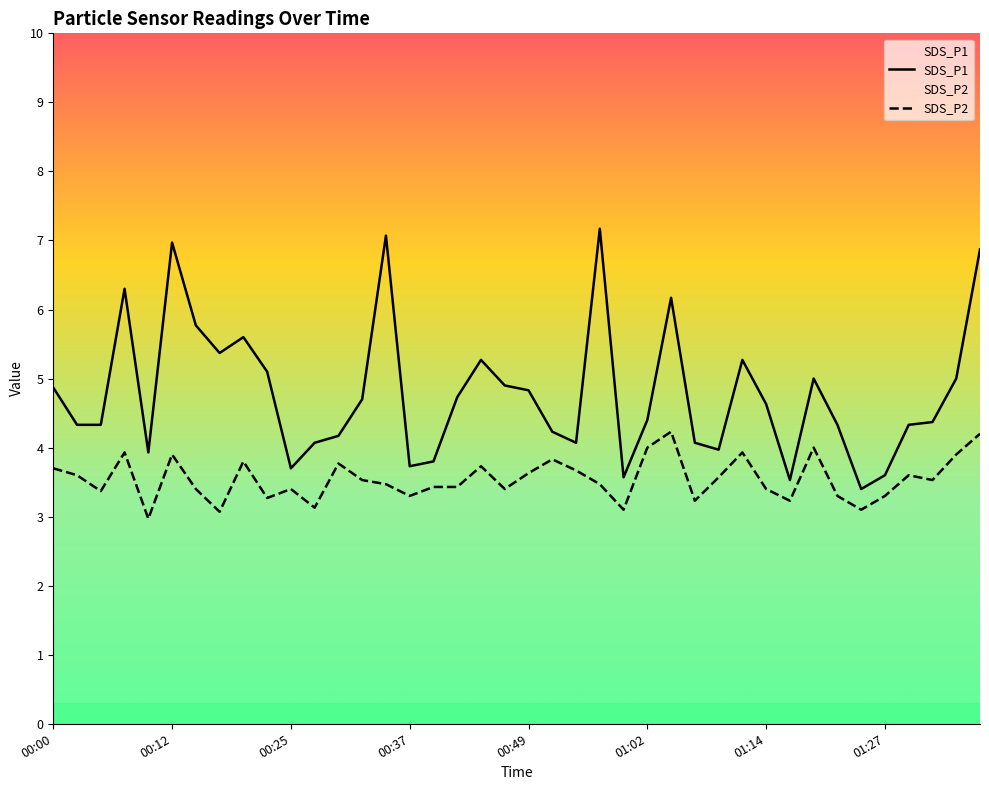

What is the spread (max minus min) of values at 01:04?

1.9